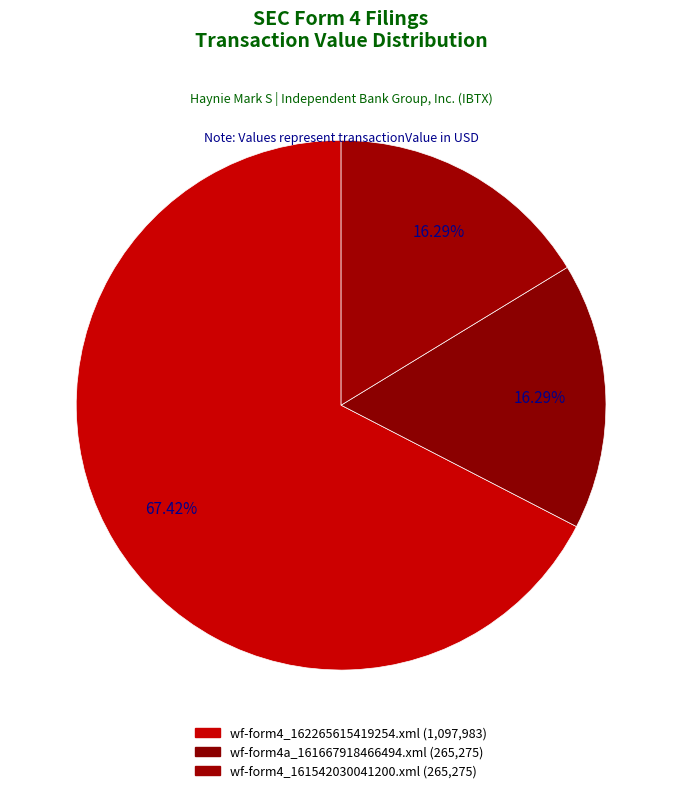

How much of the chart is everything except wf-form4a_161667918466494.xml?

83.7%